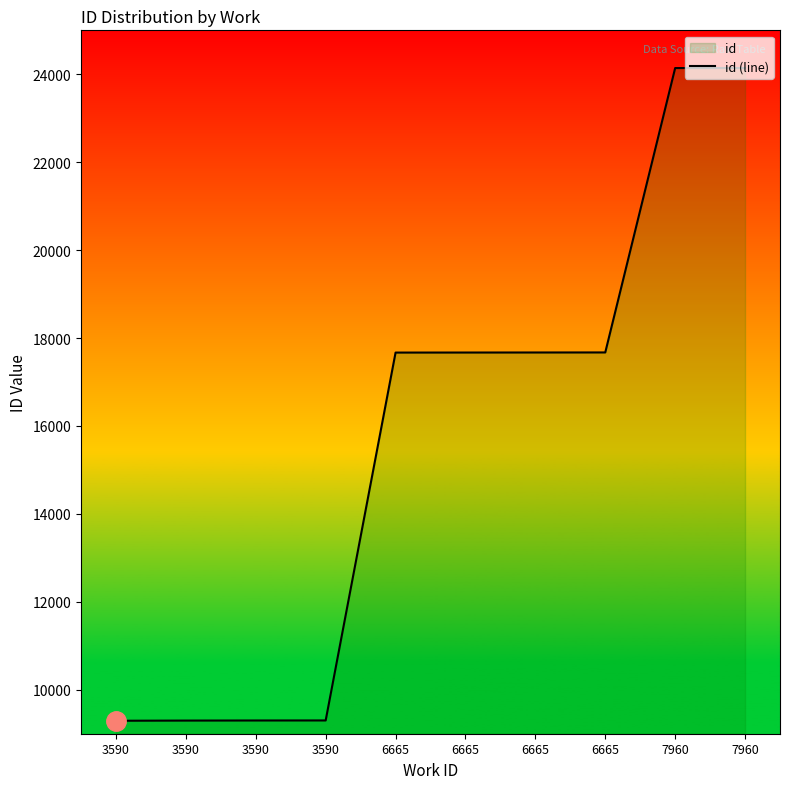

What is the value of the 6th point from the left?

17670